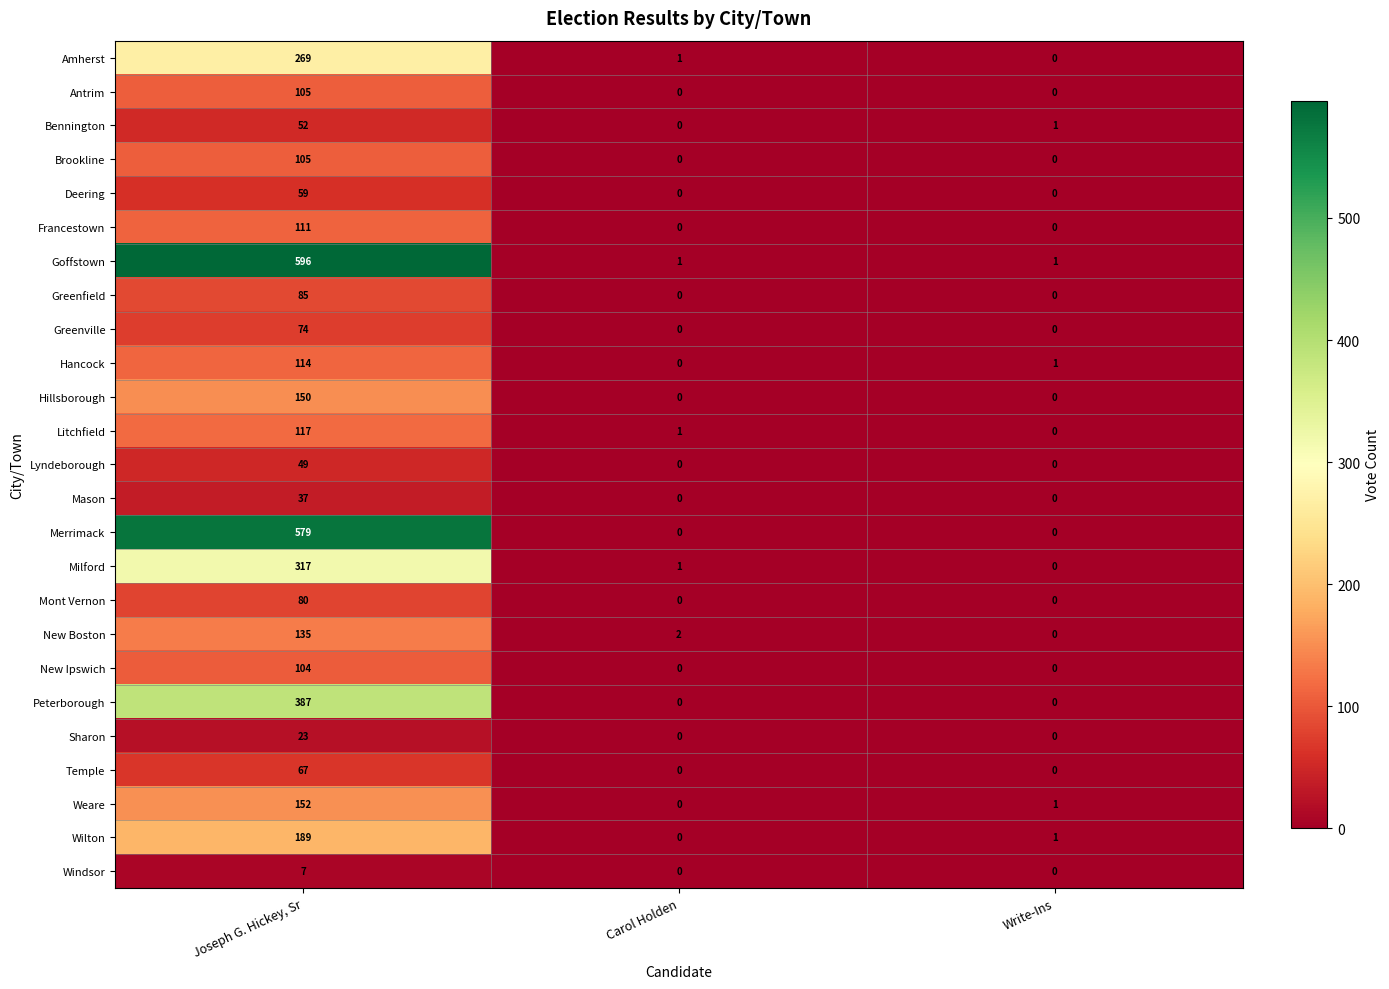

At which label does Greenfield reach its peak?

Joseph G. Hickey, Sr